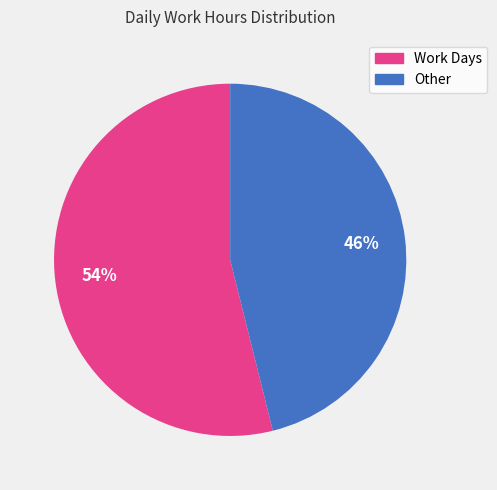

To the nearest percent, what is the average slice percentage?

50%